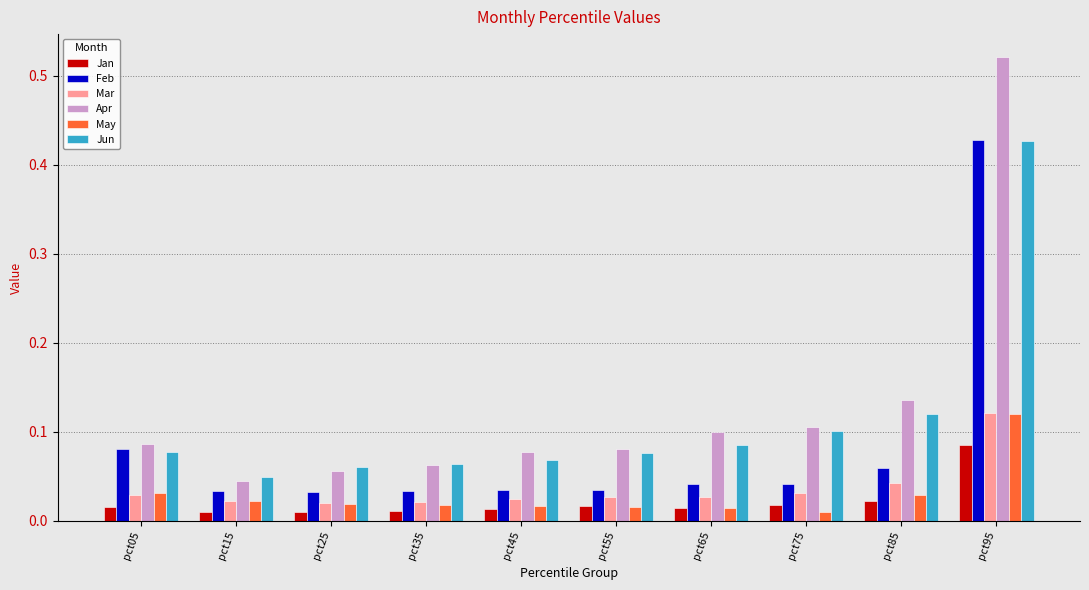

At which label is Apr closest to 0?

pct15